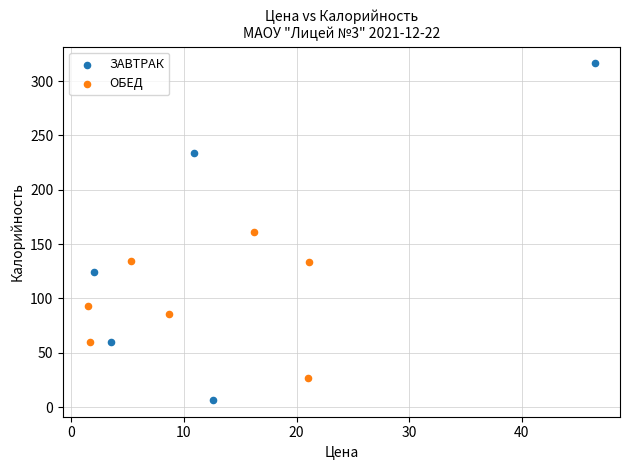

Which series has the widest spread of Y values?

ЗАВТРАК